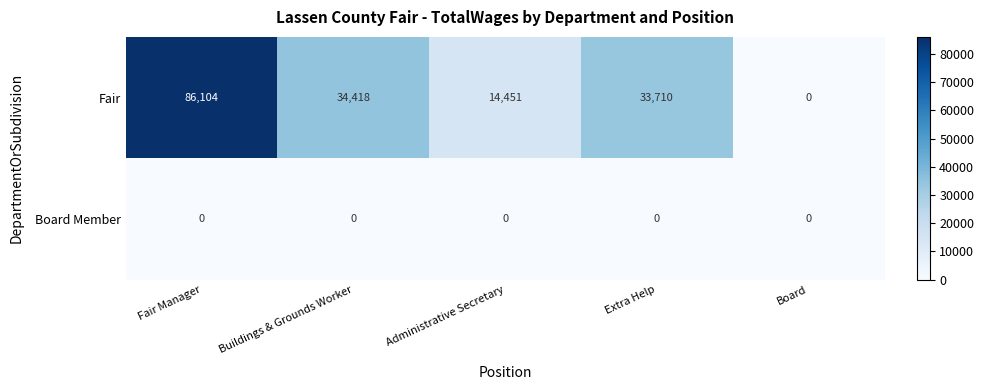

How many series are shown in this chart?

2